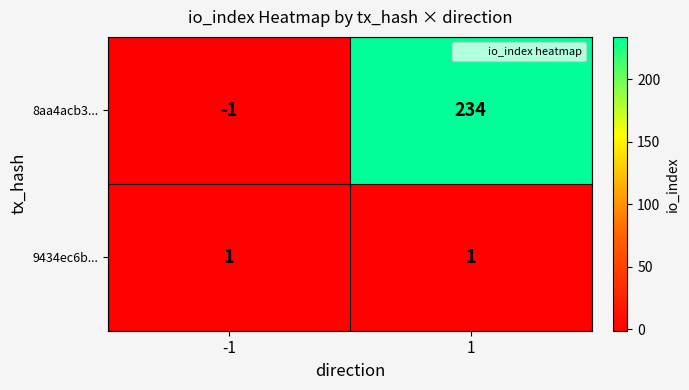

Reading left to right, what are all the values shown in this chart?

8aa4acb3...: -1=-1	1=234
9434ec6b...: -1=1	1=1